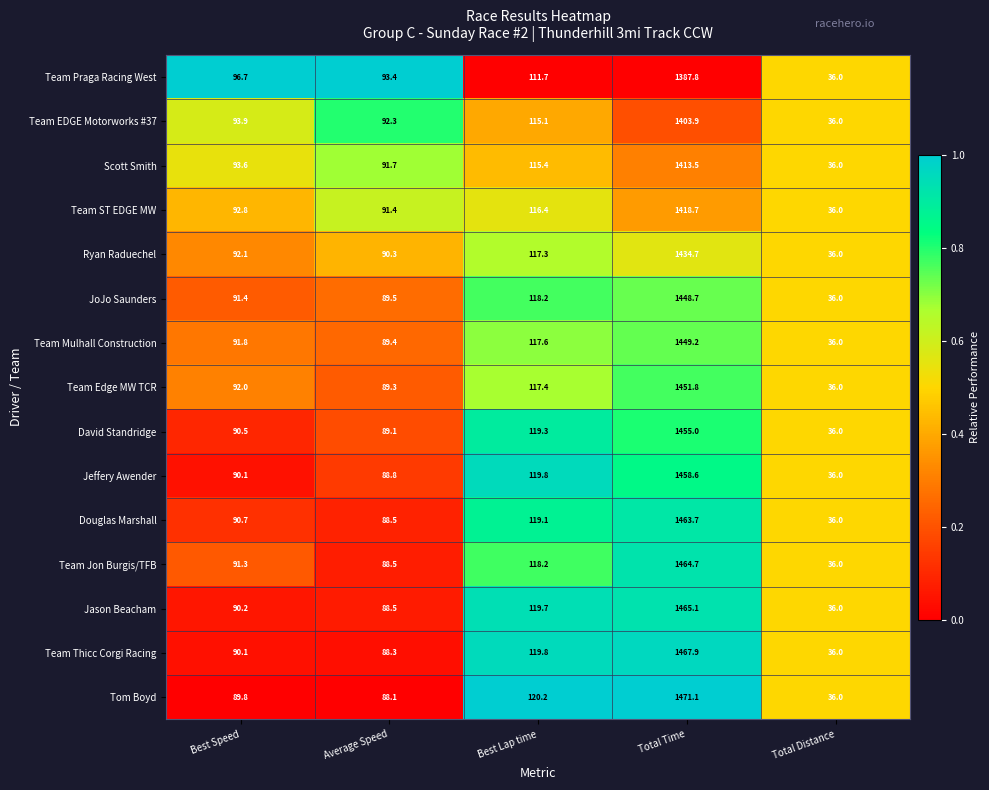

Between Best Speed and Average Speed, which series saw the biggest shift?

Team Praga Racing West